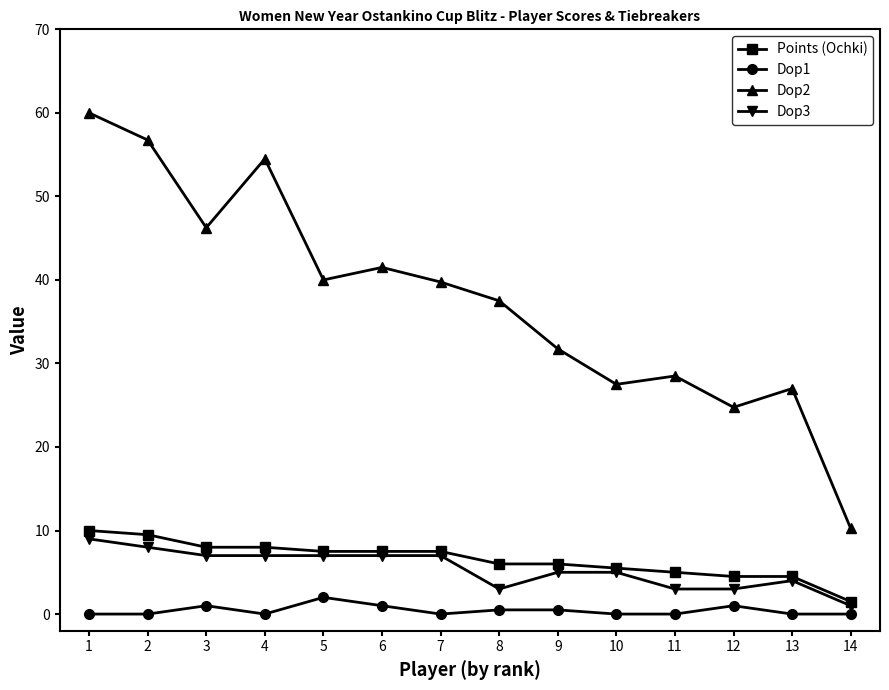

Count the number of data series in this chart.

4